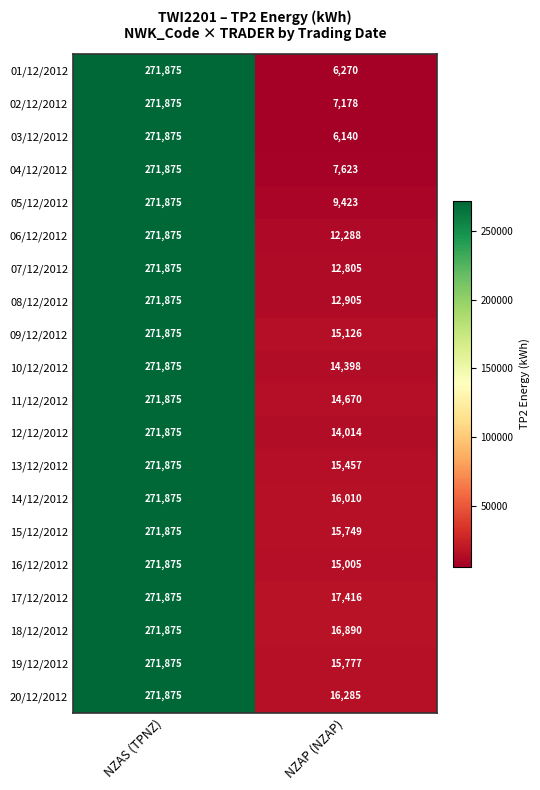

At which label is 09/12/2012 closest to 143500?

NZAP (NZAP)